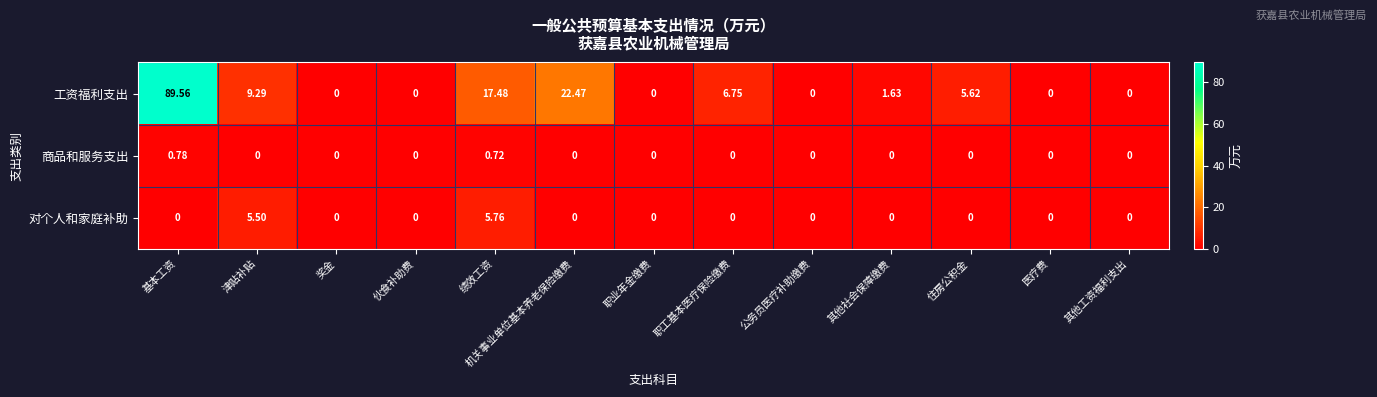

Which category has the highest value across all series?

基本工资